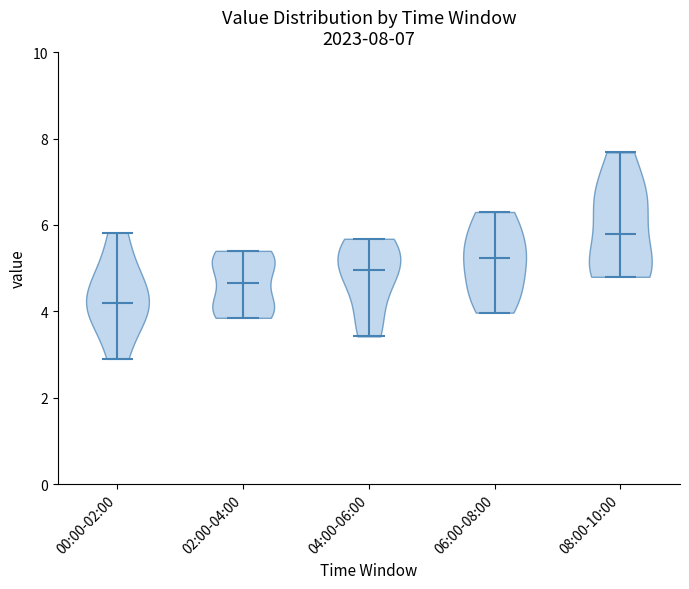

Which violin has the lowest median line?

00:00-02:00